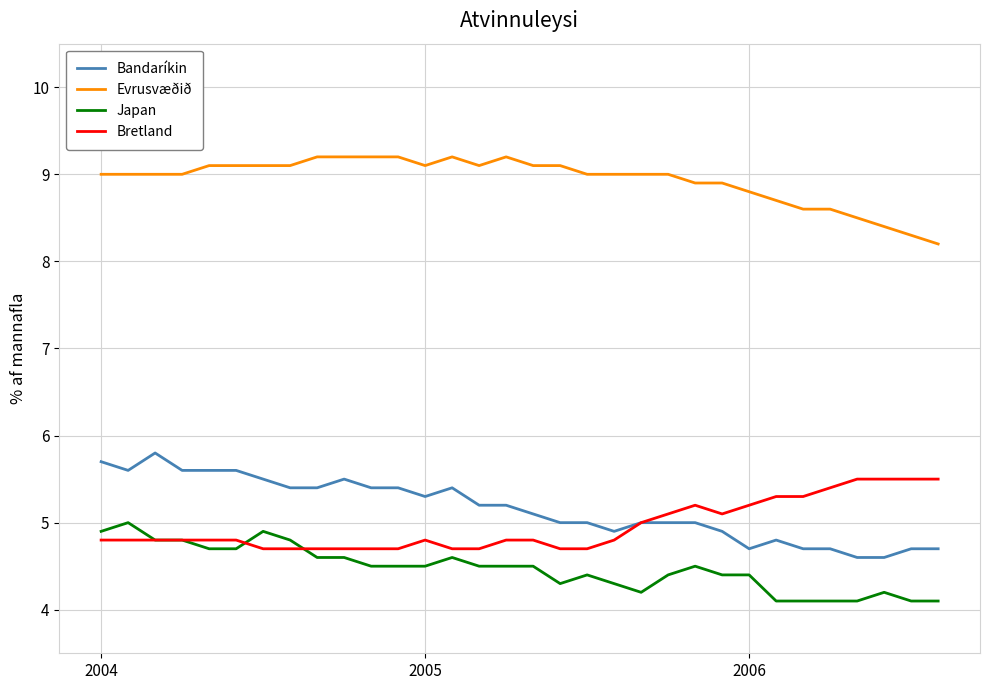

Which series has the largest total across all categories?

Evrusvæðið